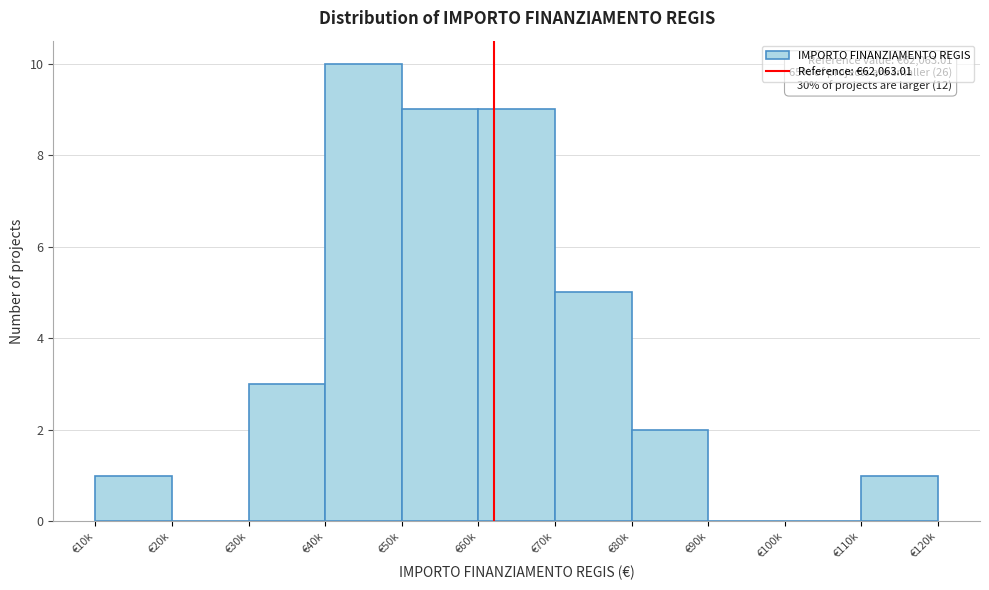

Reading left to right, extract all data points from this chart.

€10k=1	€20k=0	€30k=3	€40k=10	€50k=9	€60k=9	€70k=5	€80k=2	€90k=0	€100k=0	€110k=1